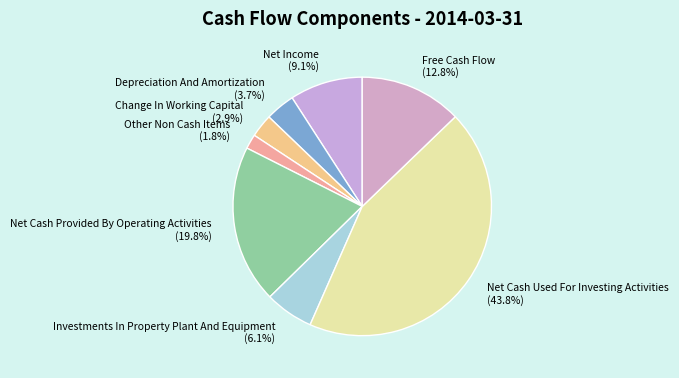

Approximately how many times larger is the value at Net Income compared to Free Cash Flow?

0.7